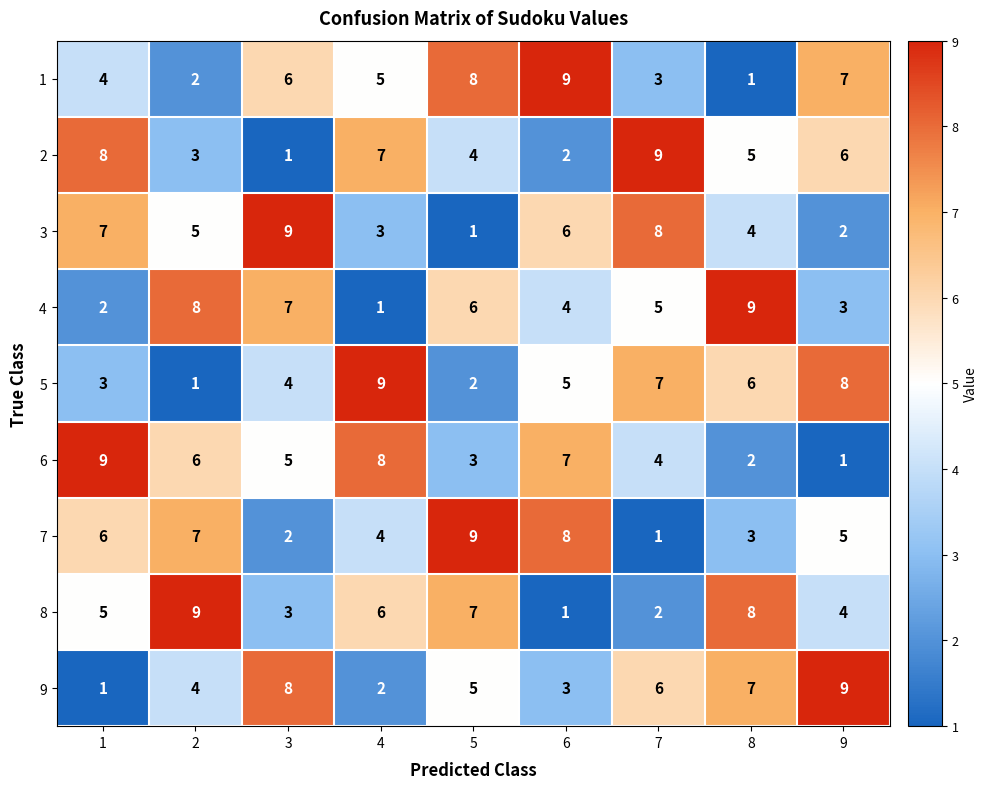

The value of 9 at 3 is 8. True or false?

True